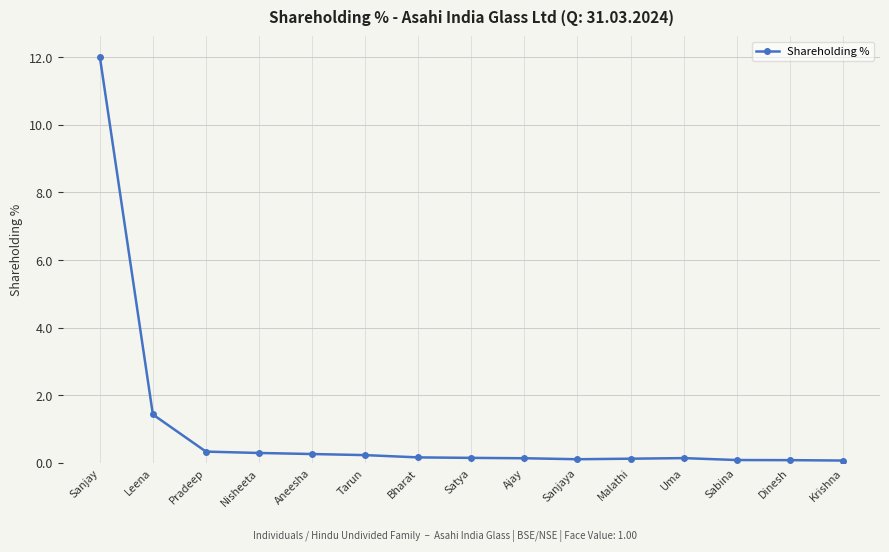

True or false: there are more than 0 points higher than both neighbors.

True